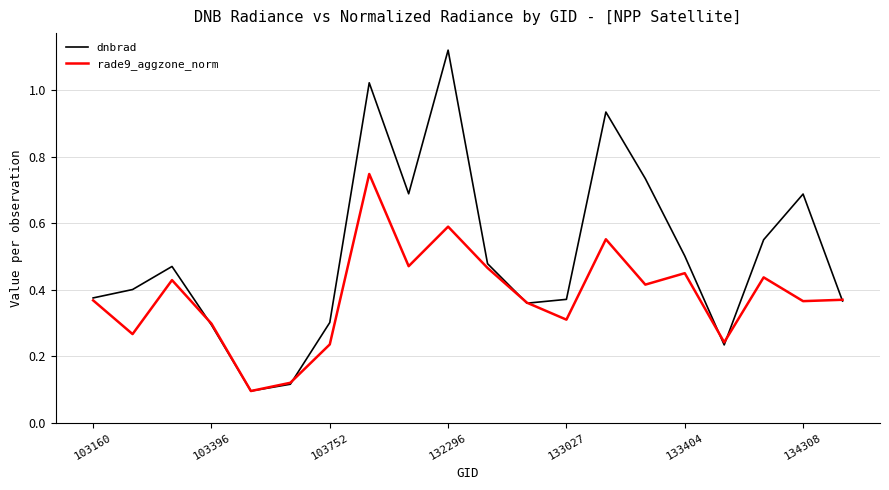

Which series has the largest total across all categories?

dnbrad